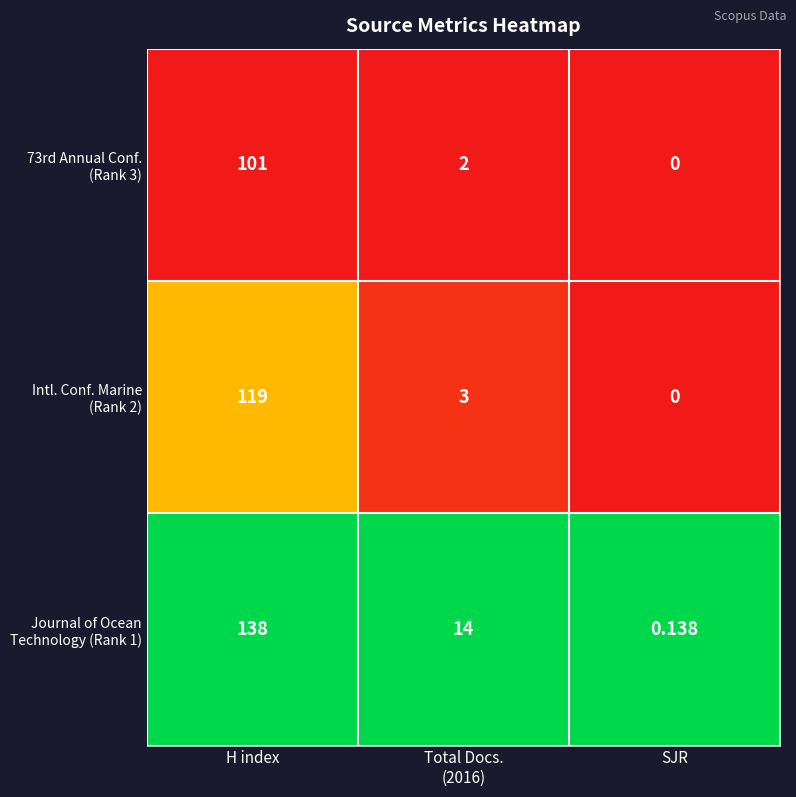

At which category is the sum across all series the highest?

H index